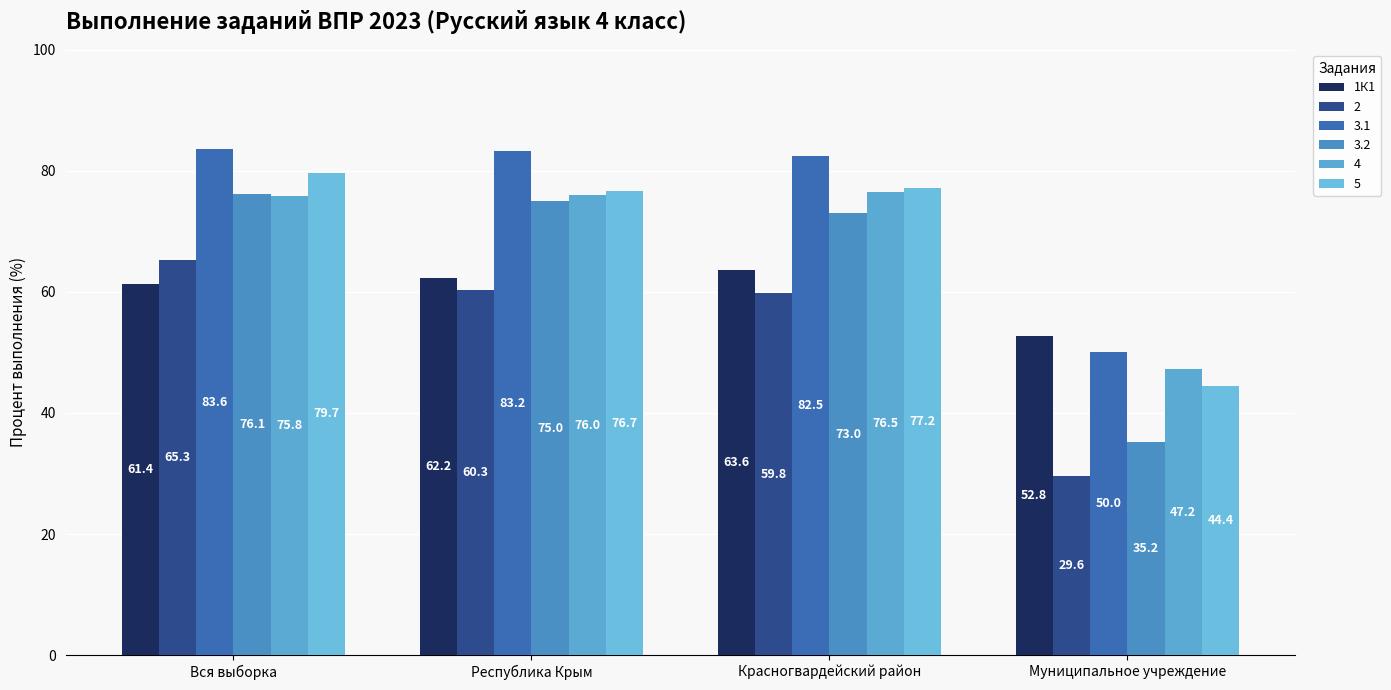

Does the chart contain any negative values?

No